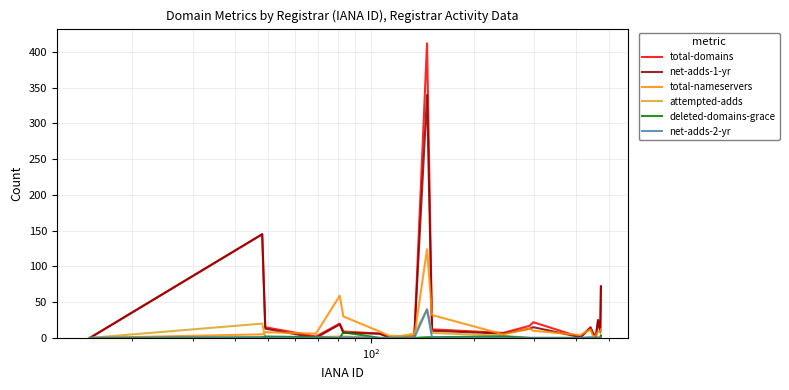

What is the greatest value displayed?

412